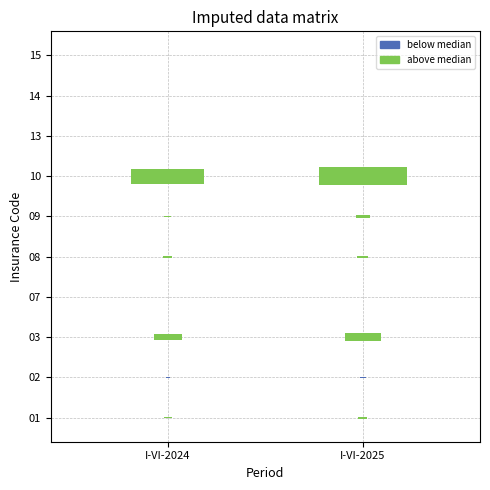

At how many categories does at least one series exceed 18030829?

1